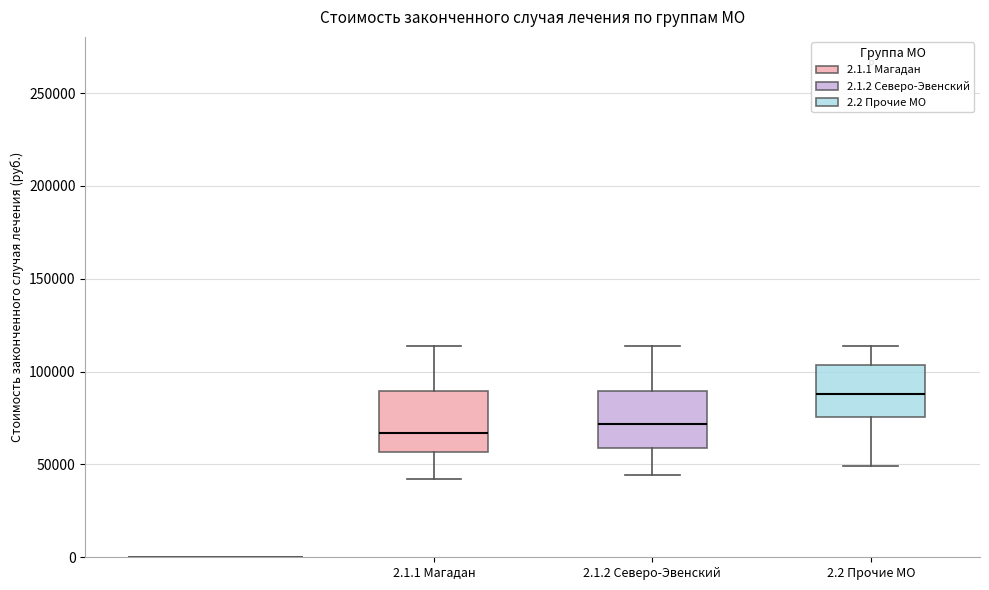

Reading left to right, transcribe this box plot: for each box, give where its median line is, the range the box spans, and where its two whiskers end, as read against the y-axis. The values are not printed on the chart, so give them approximately, as read against the axis.

2.1.1 Магадан: median 65000, box 55000 to 90000, whiskers 40000 to 115000
2.1.2 Северо-Эвенский: median 70000, box 60000 to 90000, whiskers 45000 to 115000
2.2 Прочие МО: median 90000, box 75000 to 105000, whiskers 50000 to 115000